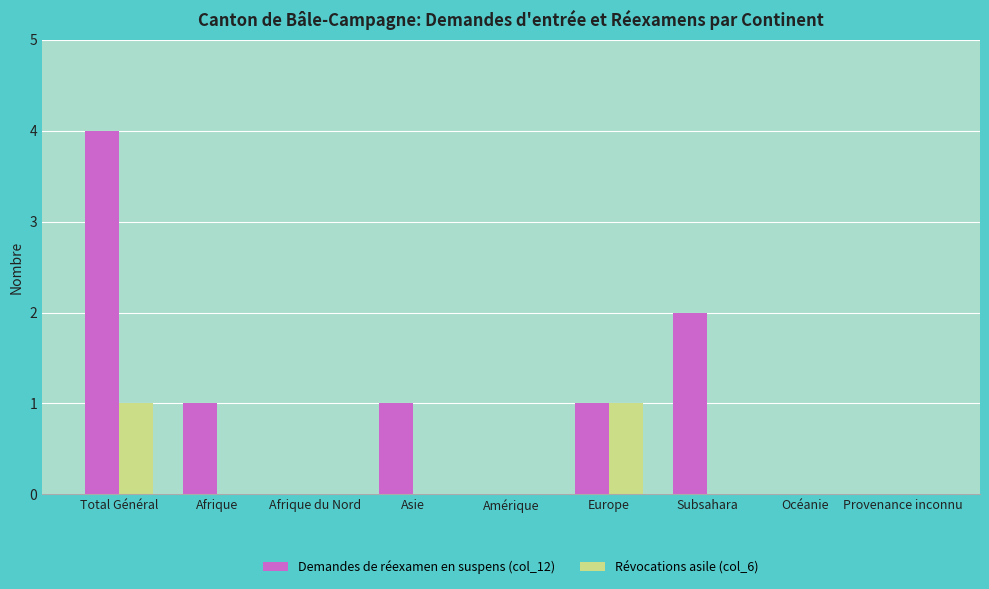

Reading left to right, list all the values displayed in this chart.

Demandes de réexamen en suspens (col_12): 4	1	0	1	0	1	2	0	0
Révocations asile (col_6): 1	0	0	0	0	1	0	0	0